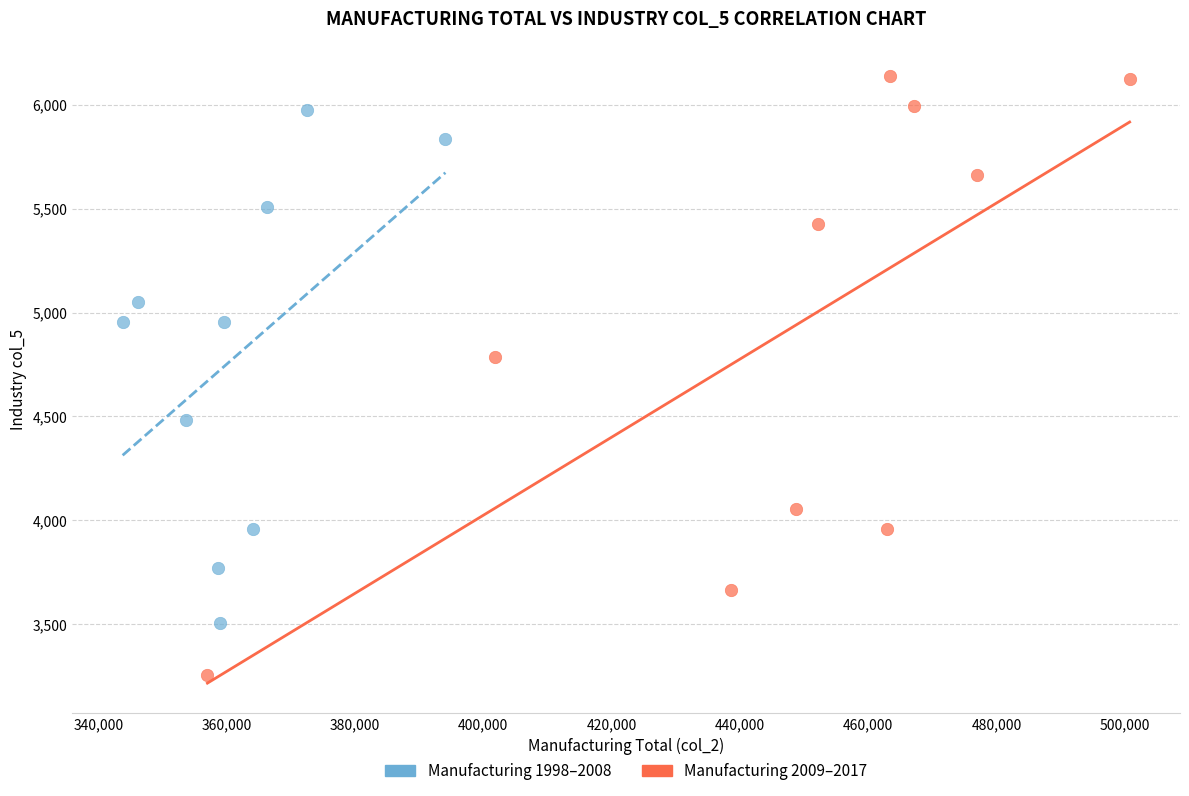

Which series contains the lowest Y value?

Manufacturing 2009–2017